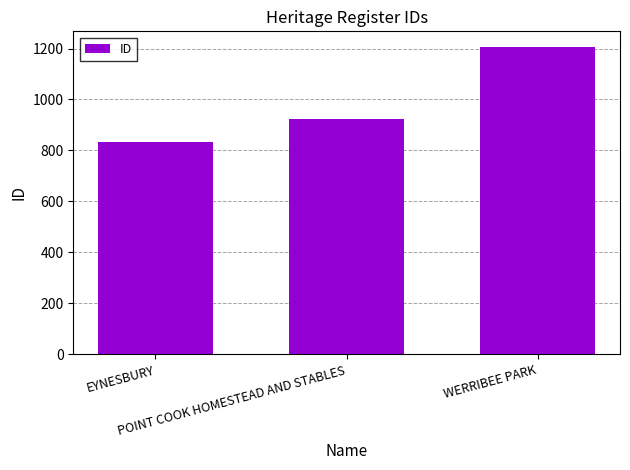

How many values are below 925?

1